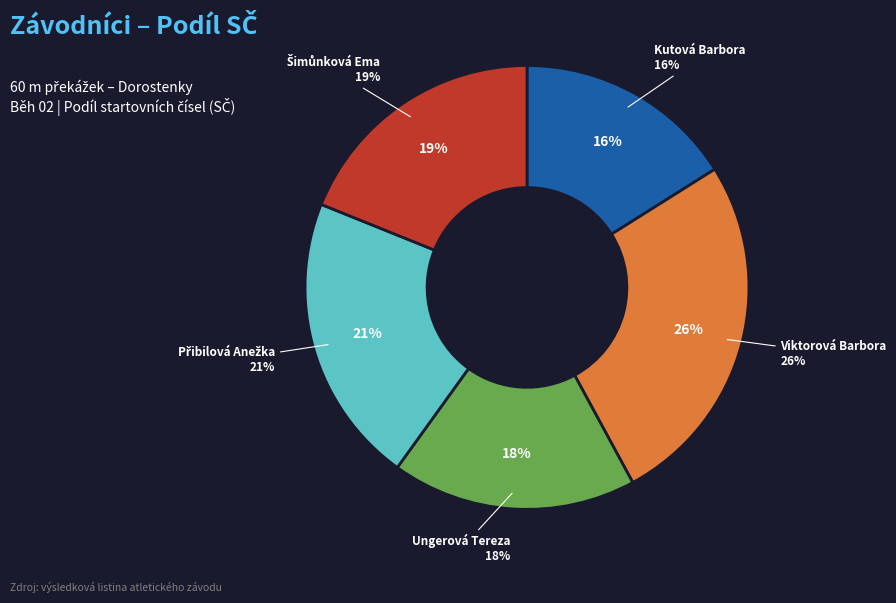

Does Viktorová Barbora represent more than half of the total?

No